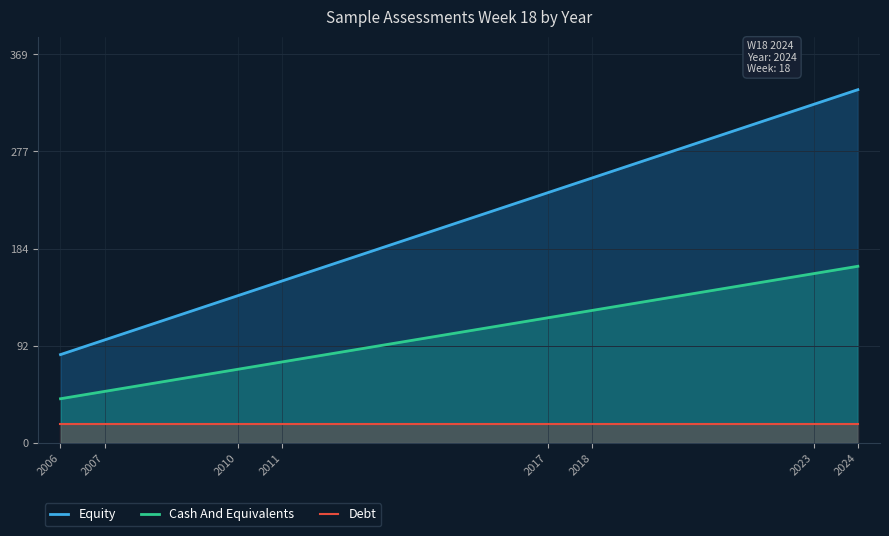

What is the maximum value for Debt?

18